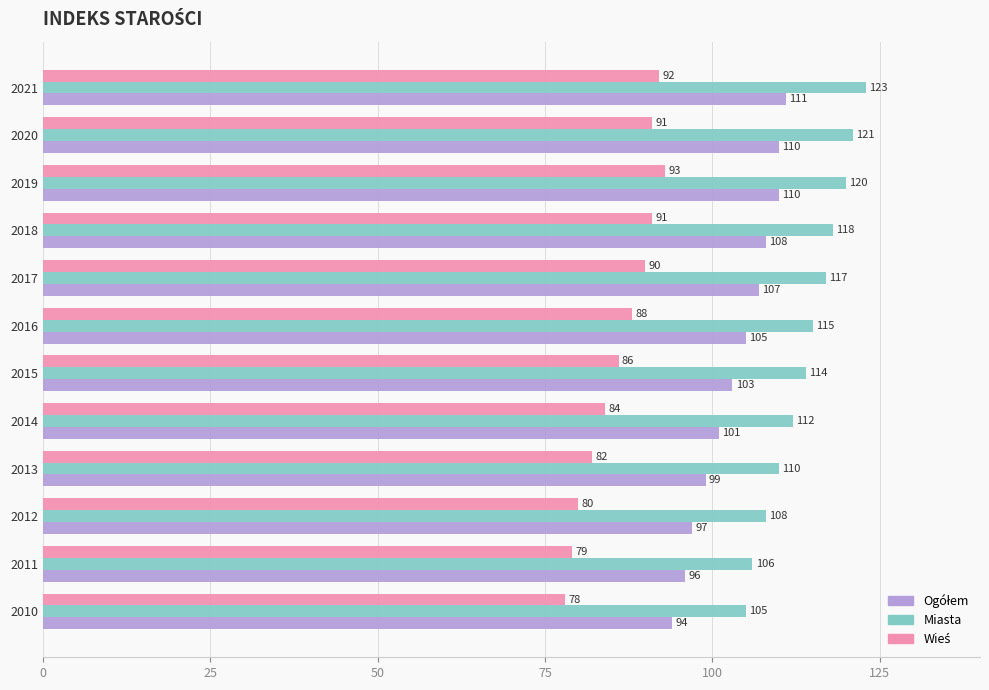

At which category does the chart reach its peak across all series?

2021